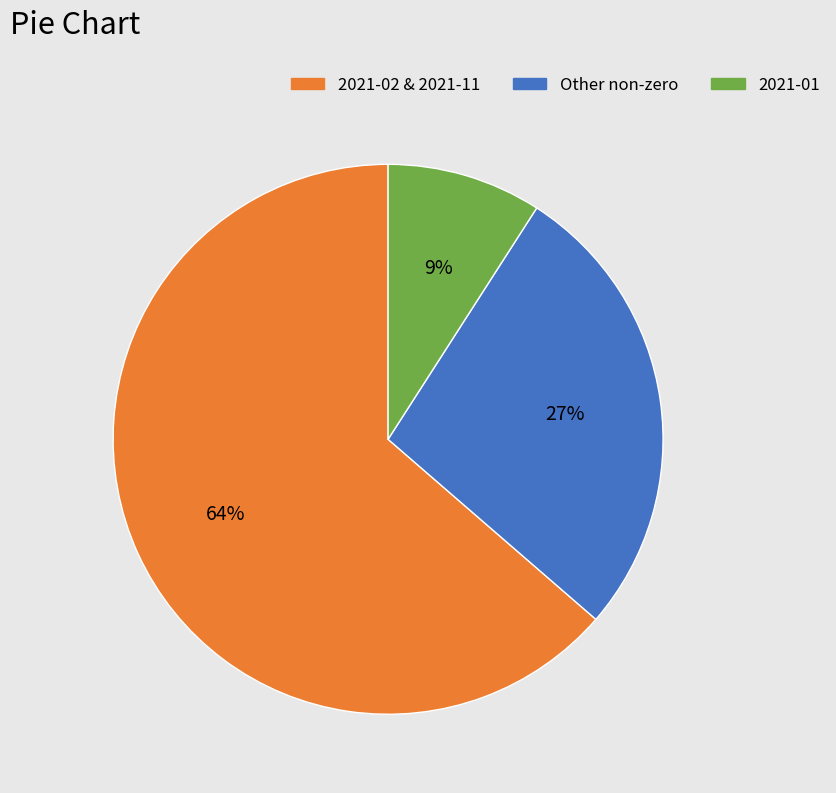

To the nearest percent, what is the difference between the largest and smallest slice percentages?

55%